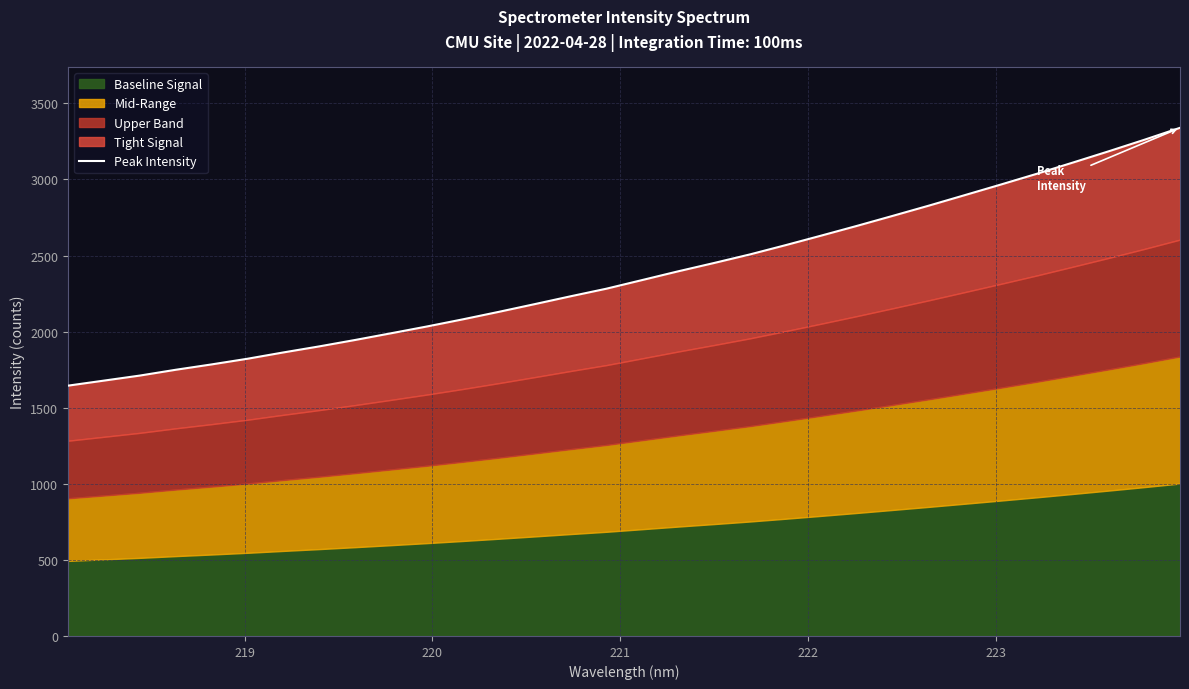

Reading left to right, transcribe all the data shown in this chart.

1645.2	1678.2	1711.4	1749.5	1784.8	1822.0	1863.5	1903.3	1945.5	1989.5	2034.1	2081.1	2130.2	2180.9	2232.4	2282.4	2339.4	2396.6	2451.3	2507.6	2568.8	2631.9	2696.1	2762.1	2828.8	2897.6	2966.8	3037.3	3110.6	3184.6	3260.7	3339.6